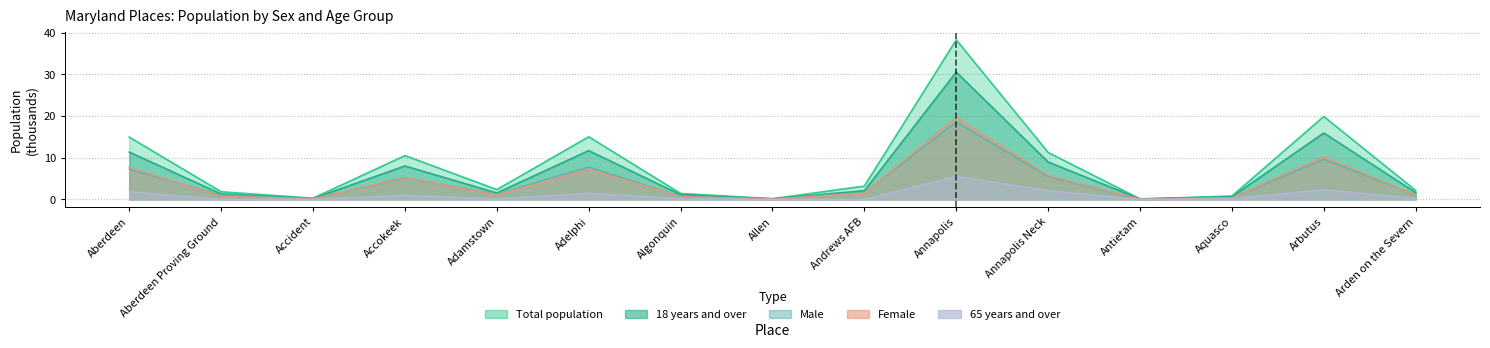

What is the average value of the 18 years and over series?

6.4